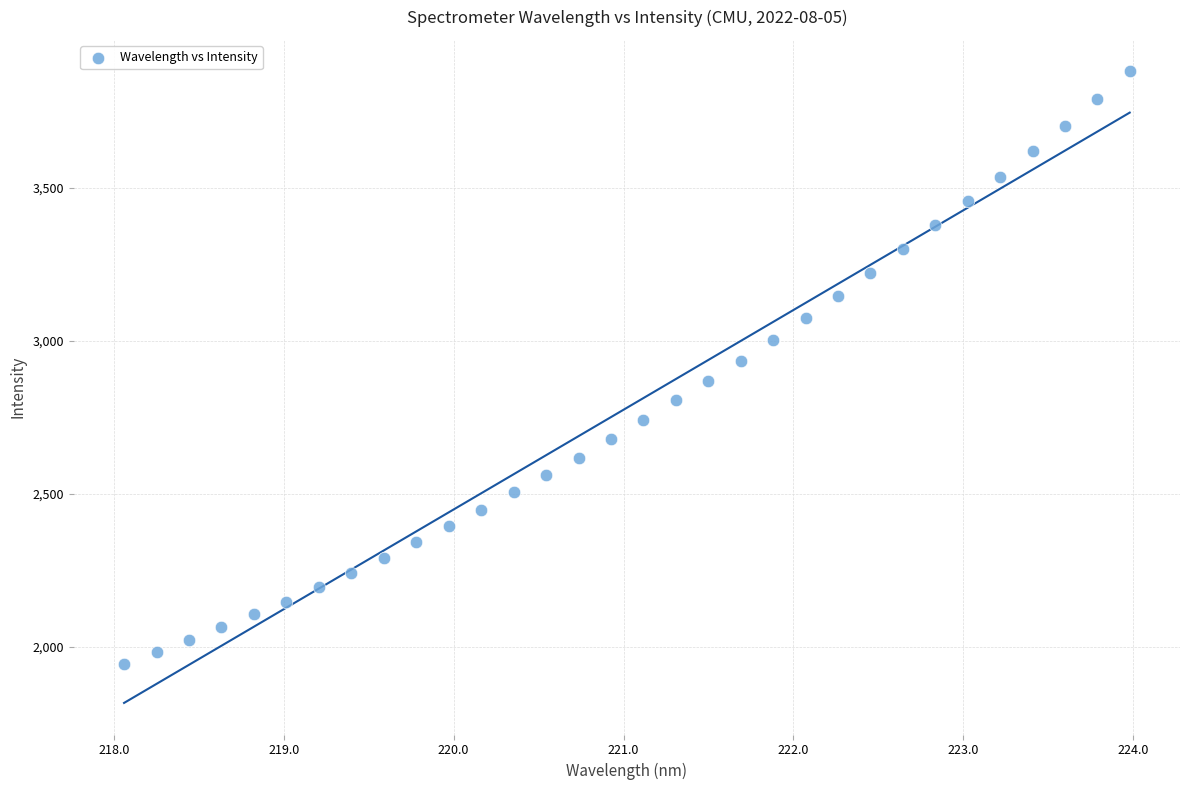

What is the range of X values (max minus min)?

5.9